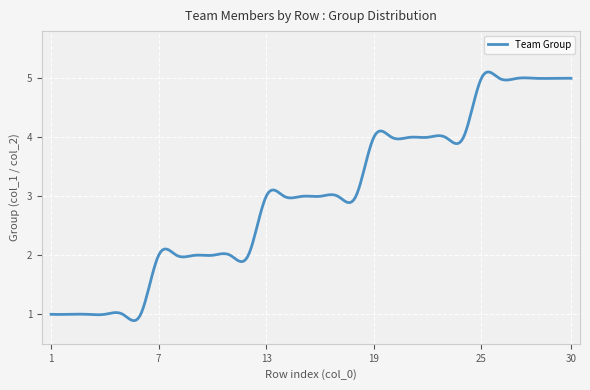

What is the difference between the maximum and minimum values?

4.2